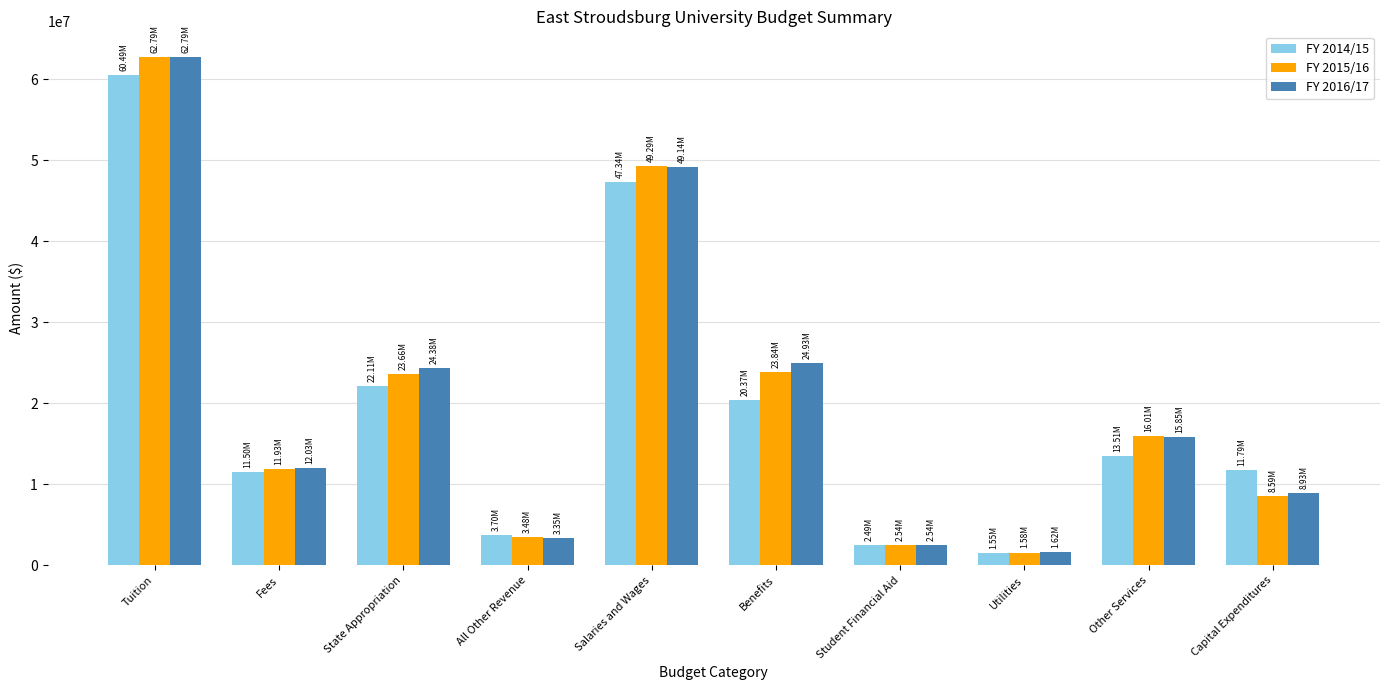

At how many categories does at least one series exceed 12643959?

5